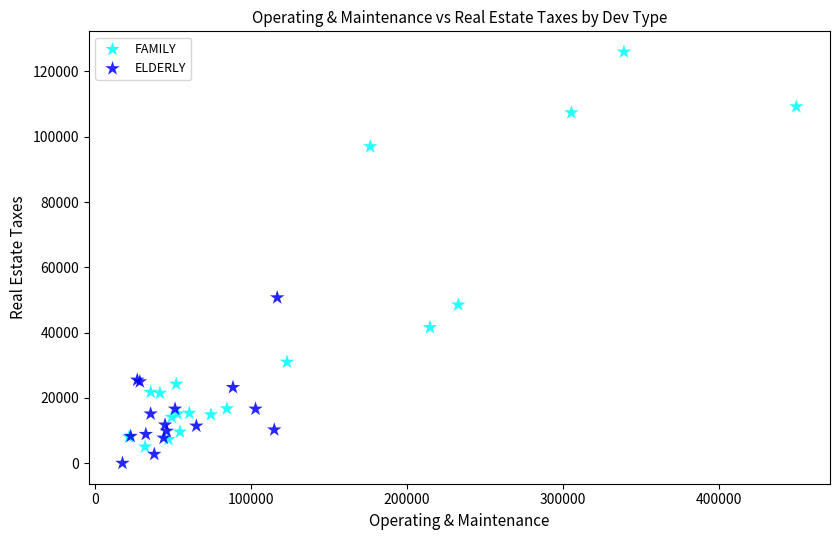

Which series has the widest spread of Y values?

FAMILY